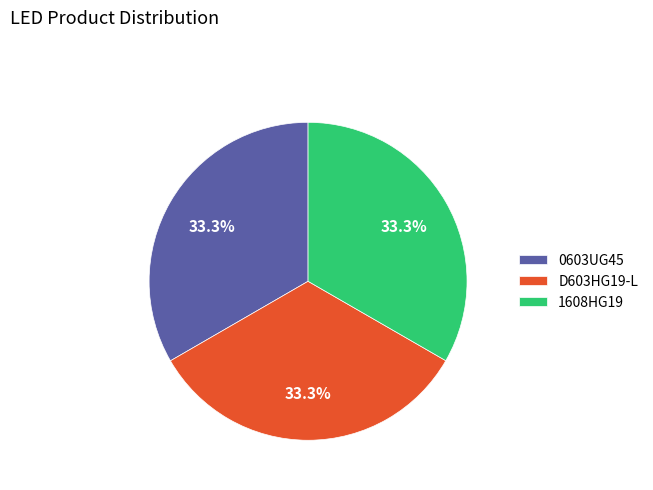

What is the ratio of the value at 0603UG45 to the value at D603HG19-L?

1.0